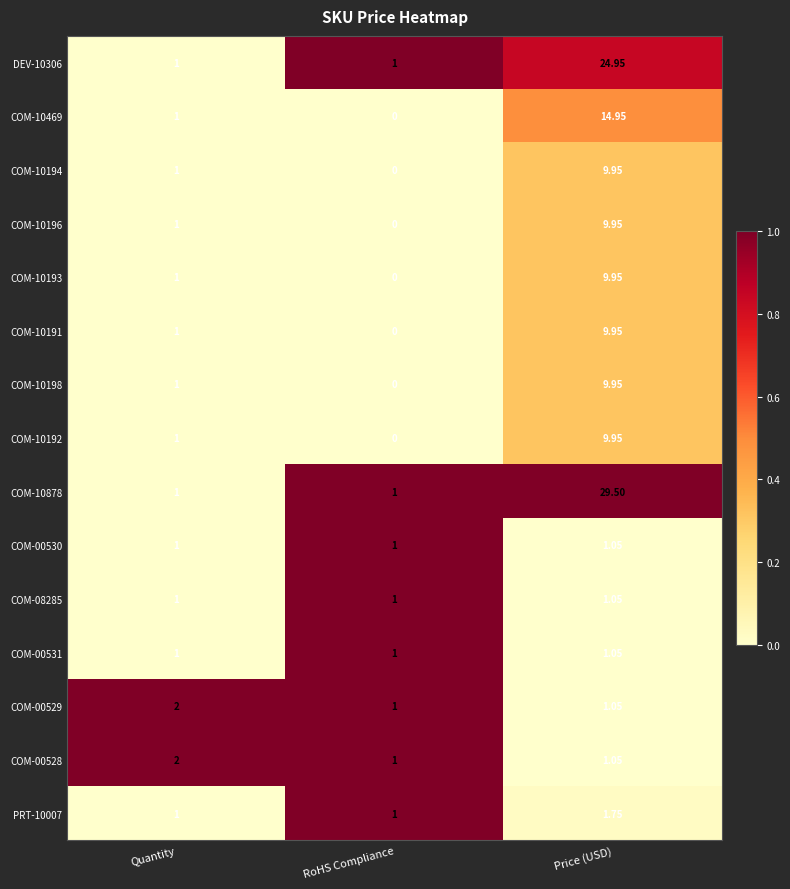

At how many categories does at least one series exceed 0?

3